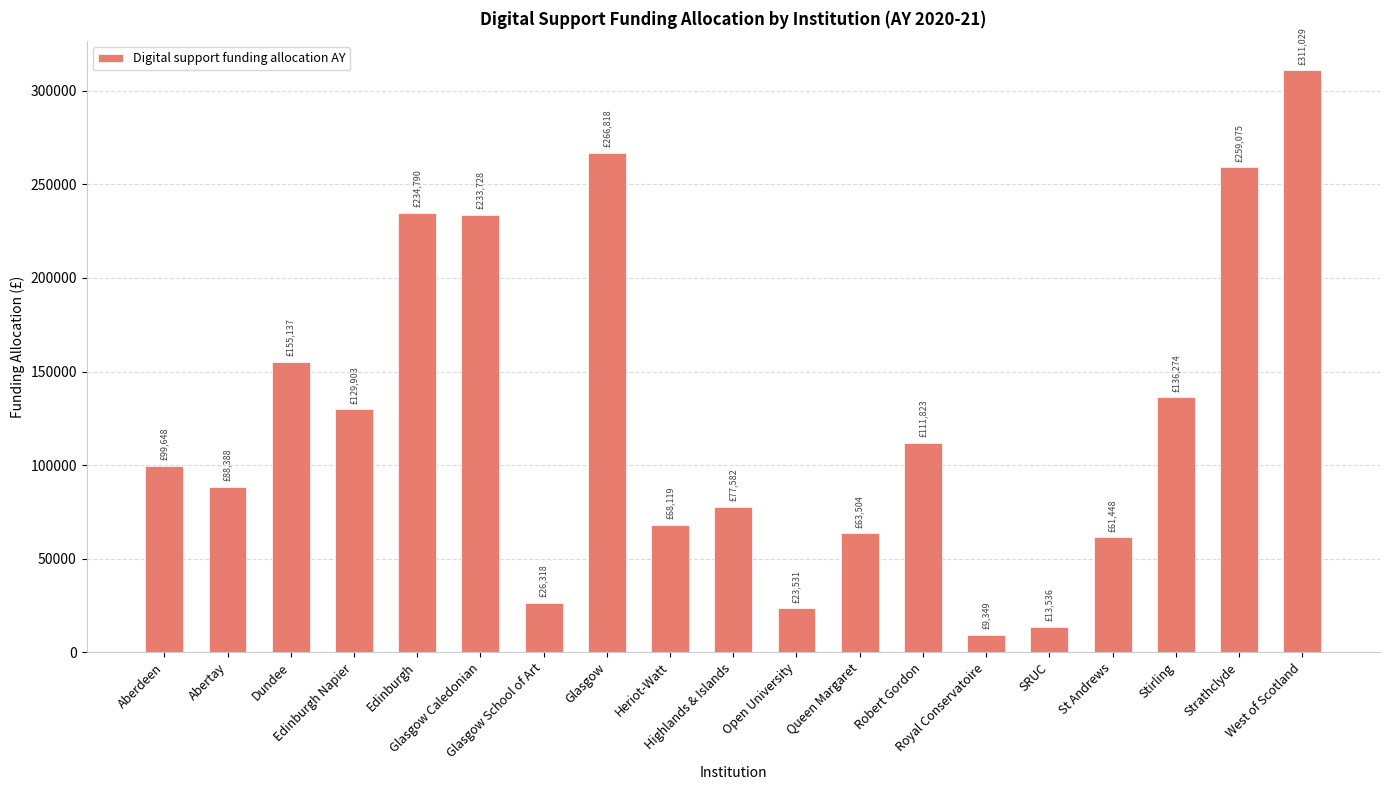

What is the value of the 8th bar from the left?

266818